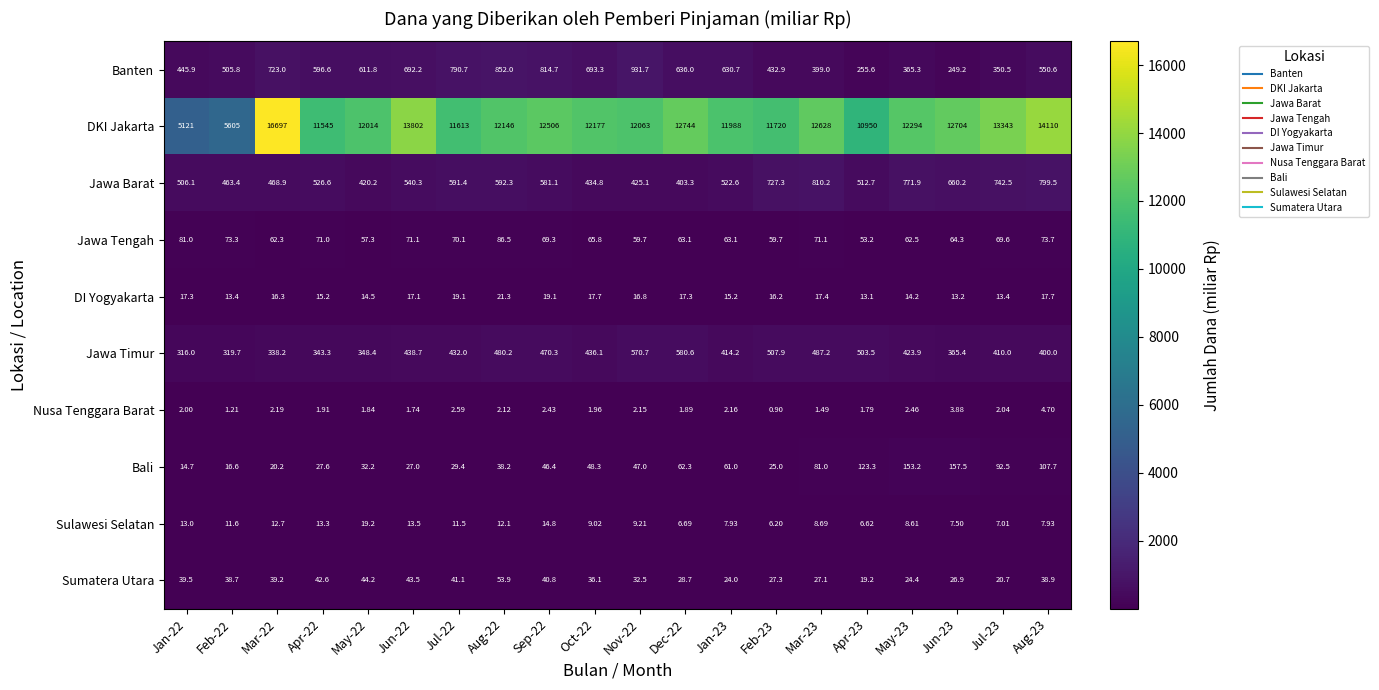

How many data points does each series have?

20